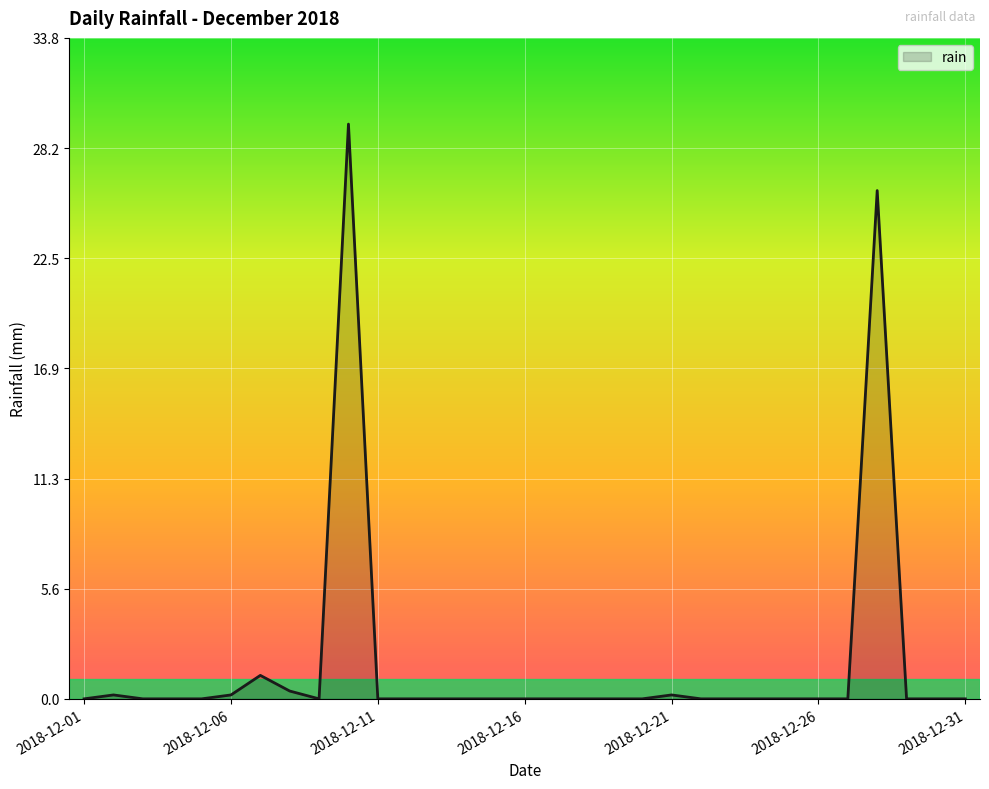

What is the greatest value displayed?

29.4